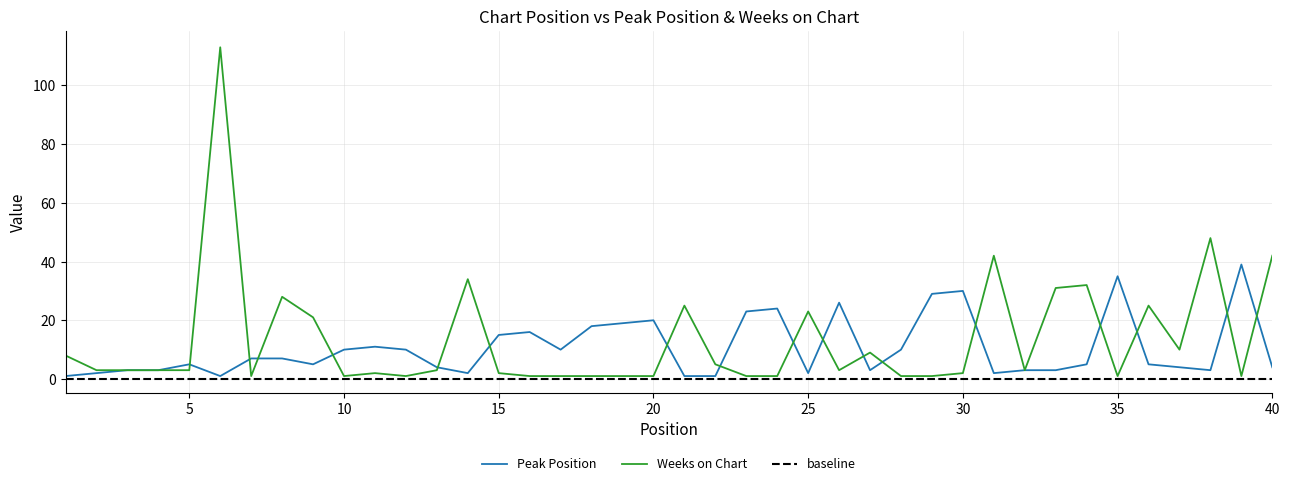

Is it true that Weeks on Chart equals 202 at 6?

False